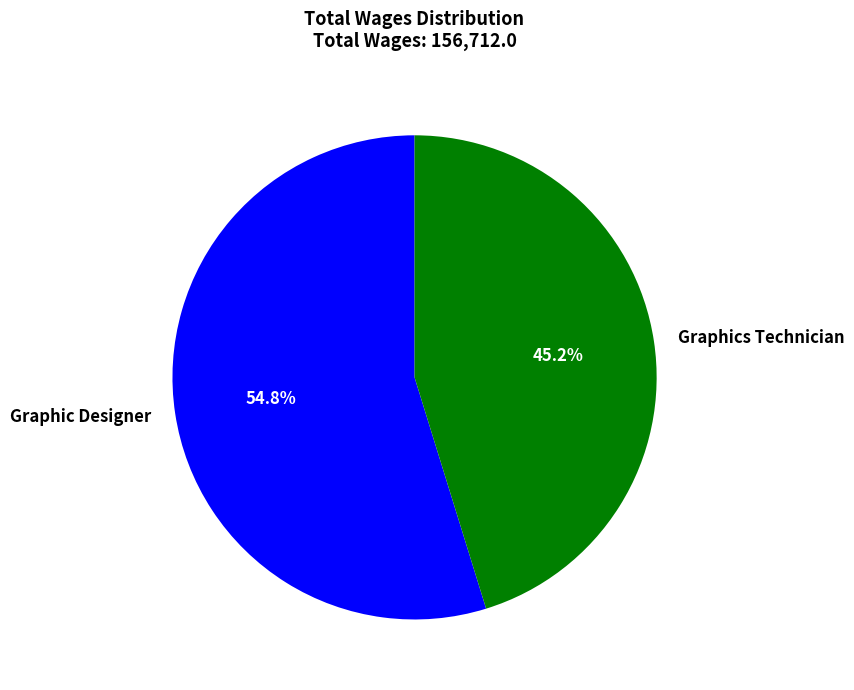

Approximately how many times larger is the value at Graphics Technician compared to Graphic Designer?

0.8